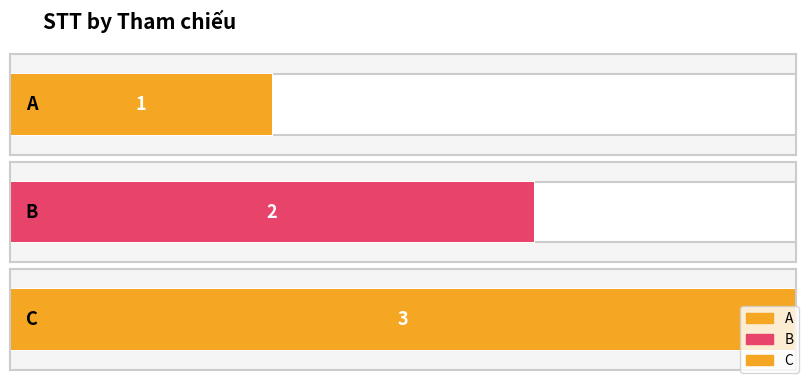

The chart shows a value of 1 at A. True or false?

True